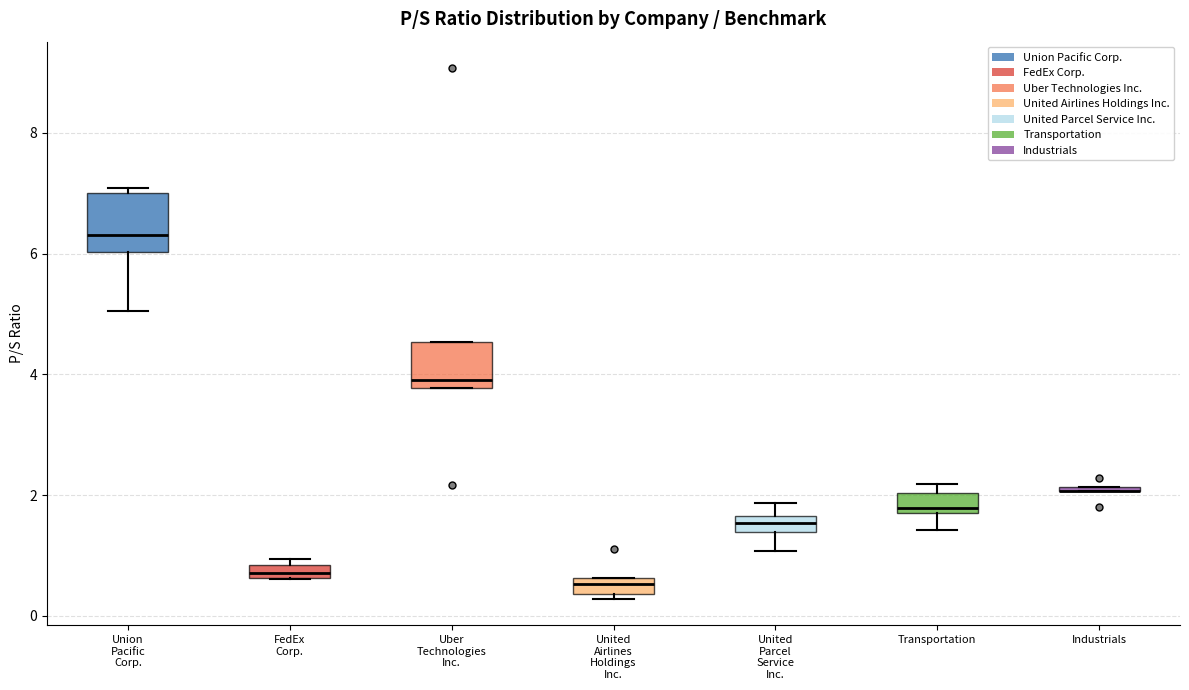

Which box is the tallest, from its lower edge to its upper edge?

Union Pacific Corp.